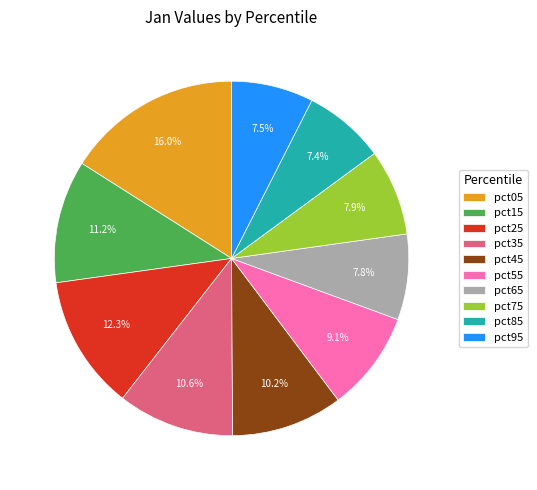

Count the number of slices in the pie.

10